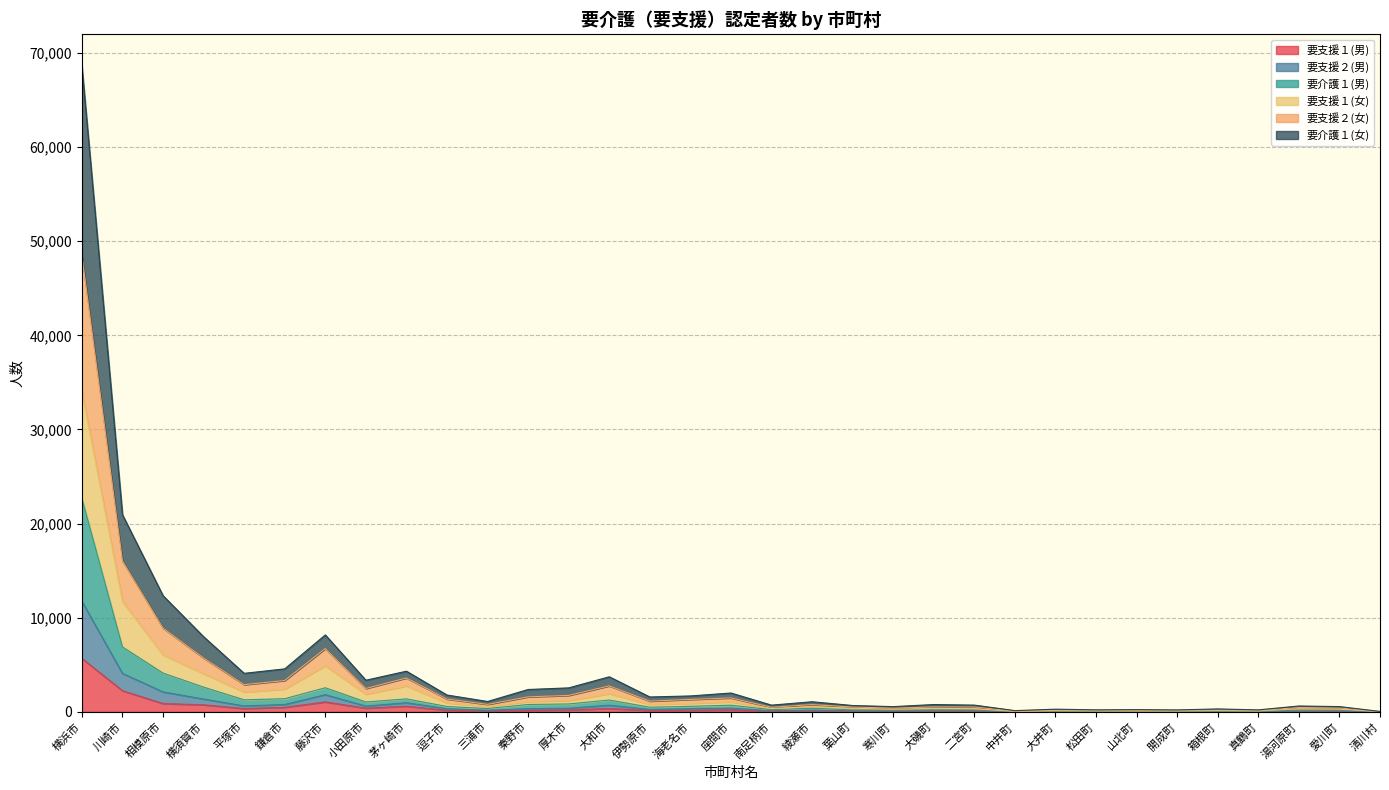

Is it true that 要支援２(男) equals 78 at 開成町?

False